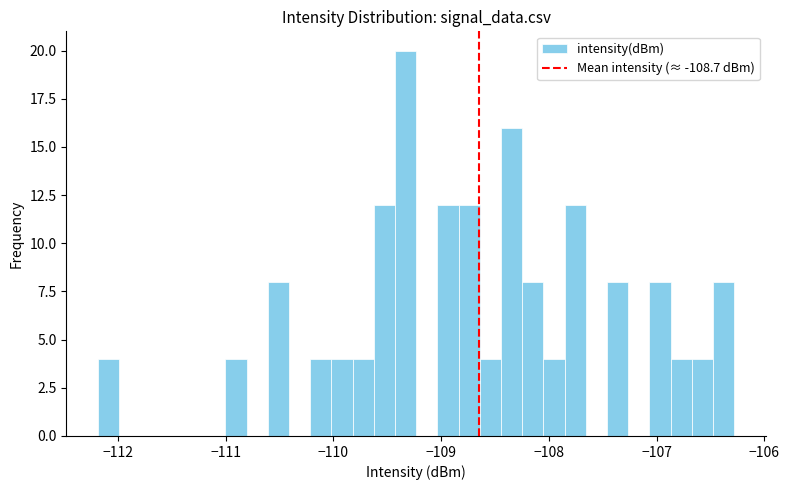

Around what value on the x-axis is the tallest bar? Give the approximate position of its centre, as read against the axis.

-109.3